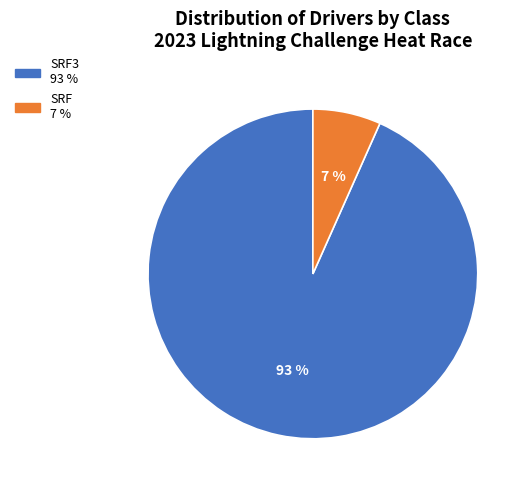

Is there a majority slice in this chart?

Yes